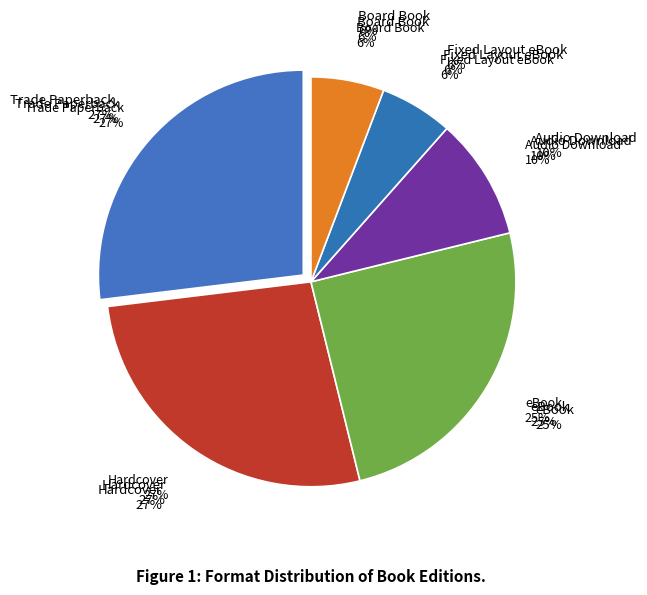

Is the sum of Fixed Layout eBook and eBook greater than half?

No